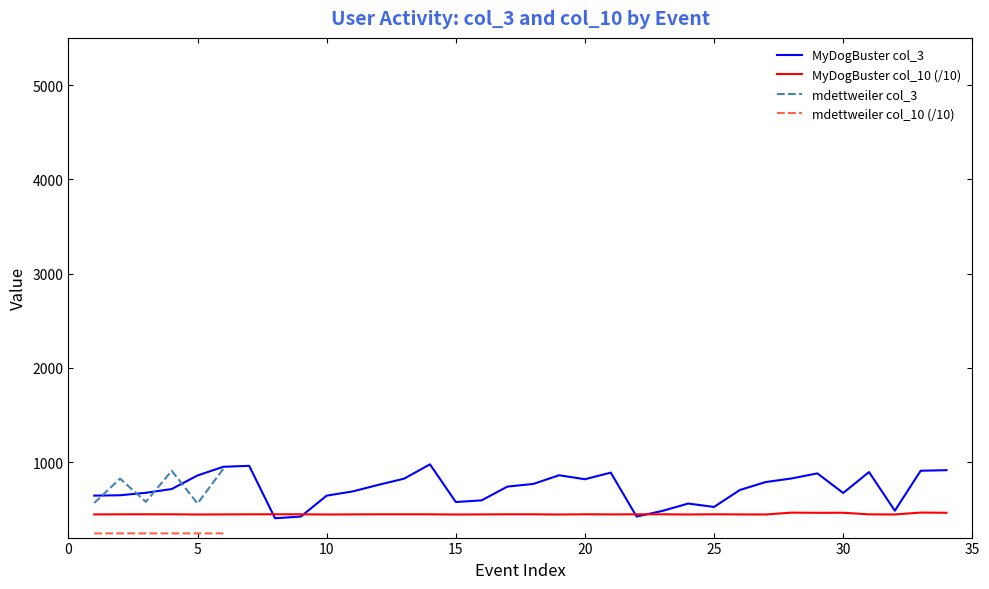

Is this an area chart (filled region under the line)?

No